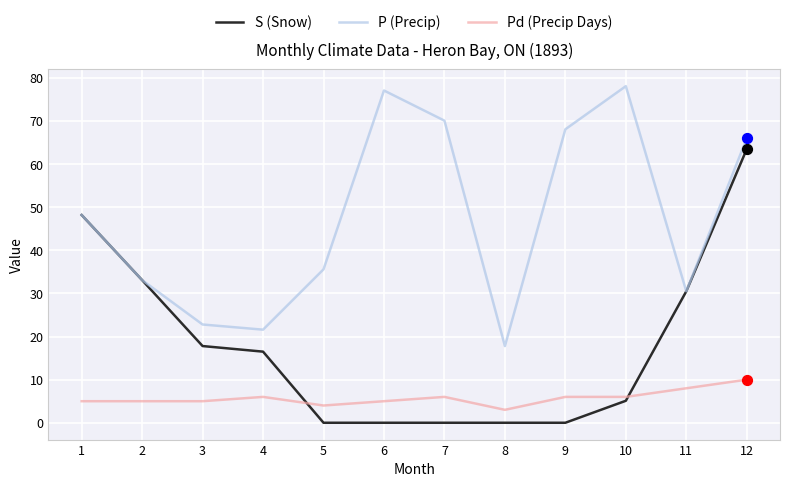

Is the value of S (Snow) at 1 greater than the value of P (Precip) at 10?

No